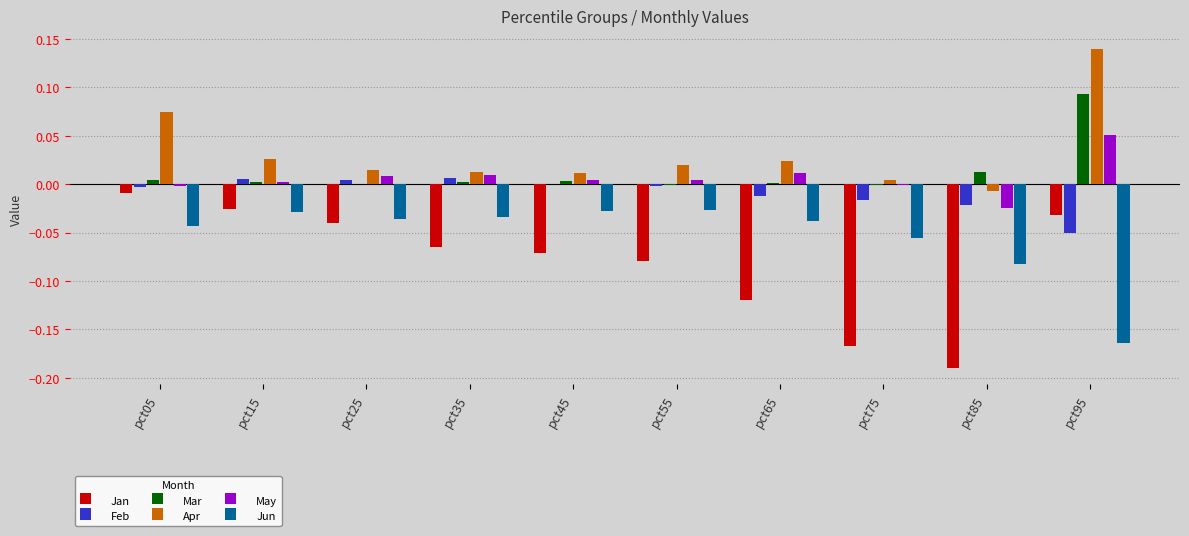

Which series has the largest range (max minus min)?

Jan